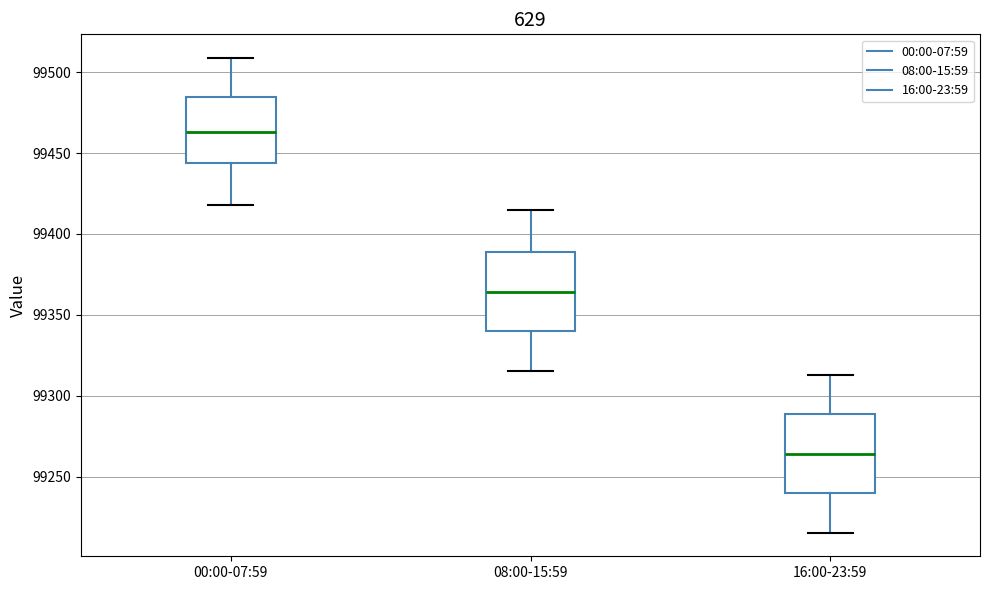

Reading left to right, read every box against the y-axis: the position of its median line, the range the box covers, and the ends of its whiskers. The values are not printed on the chart, so give them approximately, as read against the axis.

00:00-07:59: median 99465, box 99445 to 99485, whiskers 99420 to 99510
08:00-15:59: median 99365, box 99340 to 99390, whiskers 99315 to 99415
16:00-23:59: median 99265, box 99240 to 99290, whiskers 99215 to 99315